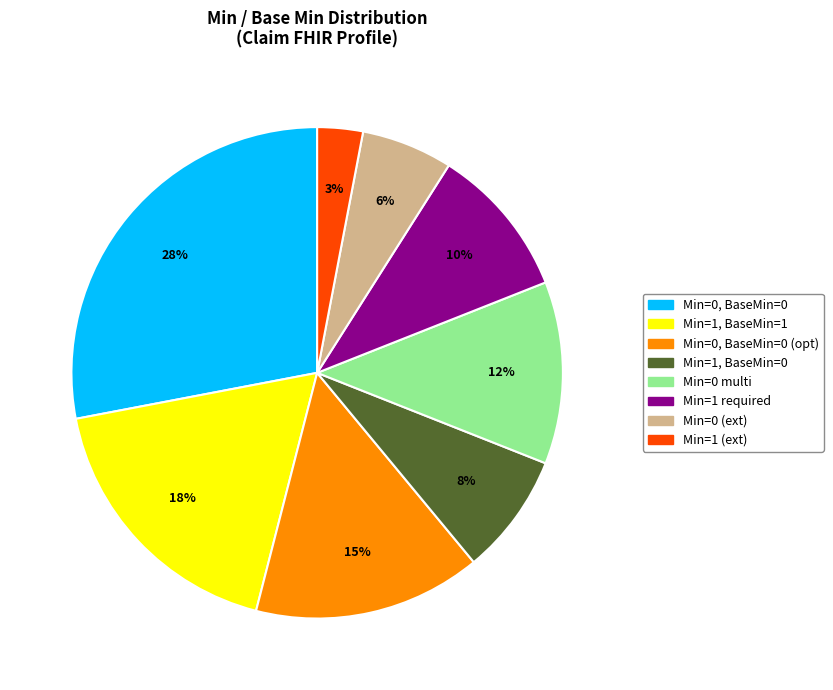

To the nearest percent, what is the difference between the largest and smallest slice percentages?

25%